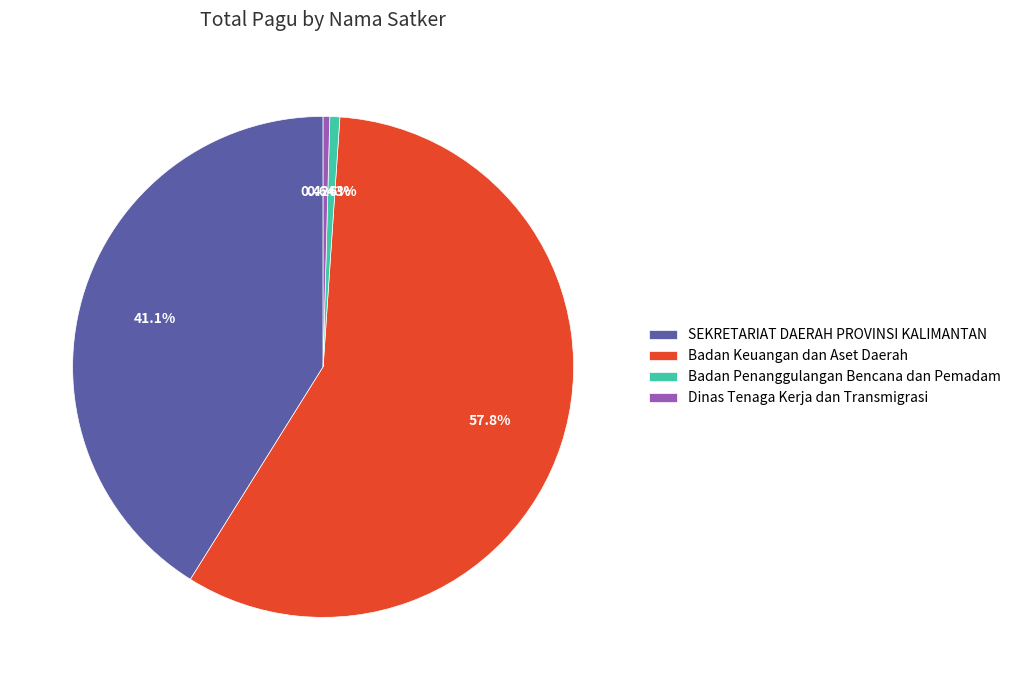

Which slice is the largest?

Badan Keuangan dan Aset Daerah